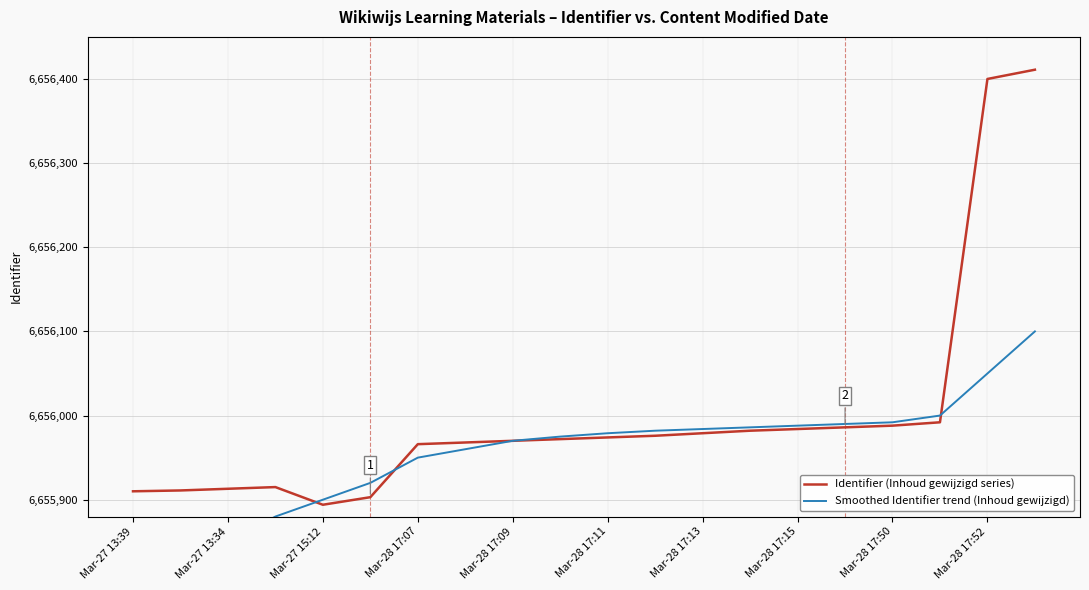

What are all the series names shown in the legend?

Identifier (Inhoud gewijzigd series), Smoothed Identifier trend (Inhoud gewijzigd)